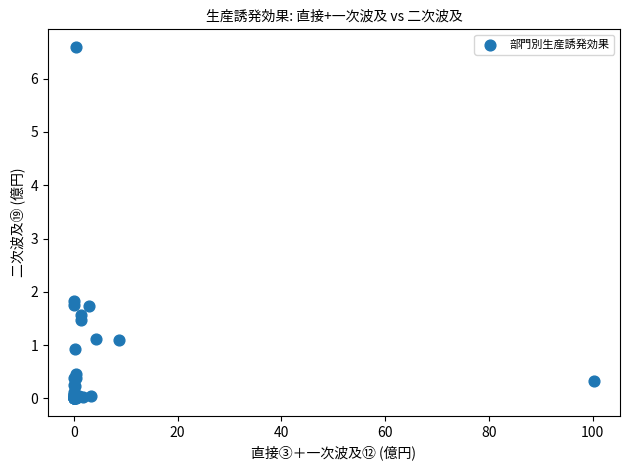

What Y value in the scatter plot is closest to 3?

1.8